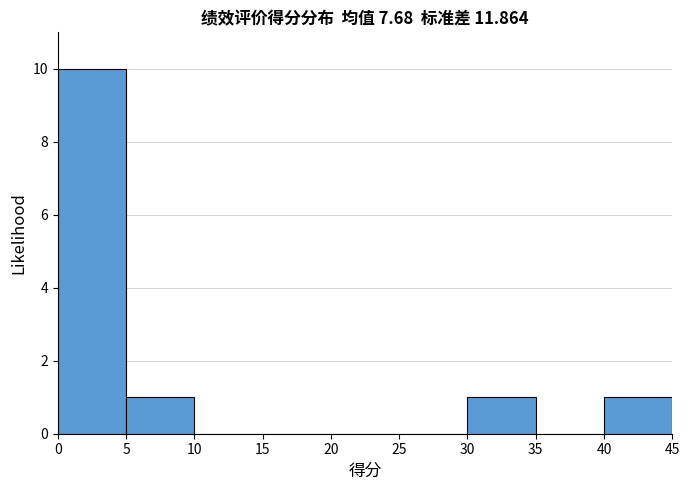

Reading left to right, transcribe this chart: for each bar, give the range it covers on the x-axis and its height. The values are not printed on the chart, so give them approximately, as read against the axis.

0 to 5: 10
5 to 10: 1
10 to 15: 0
15 to 20: 0
20 to 25: 0
25 to 30: 0
30 to 35: 1
35 to 40: 0
40 to 45: 1